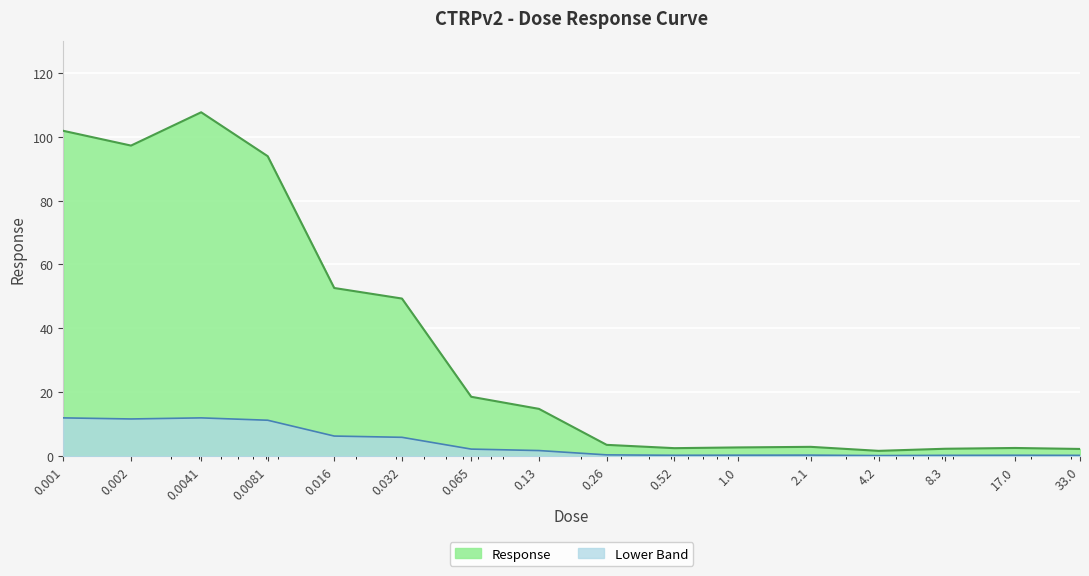

Where is the data nearest to the value 54?

0.016